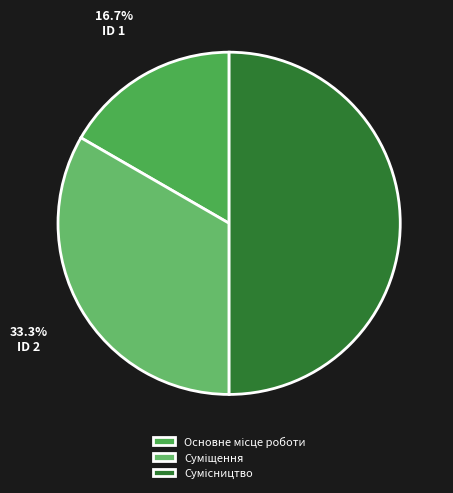

To the nearest percent, what is the difference between the largest and smallest slice percentages?

33%